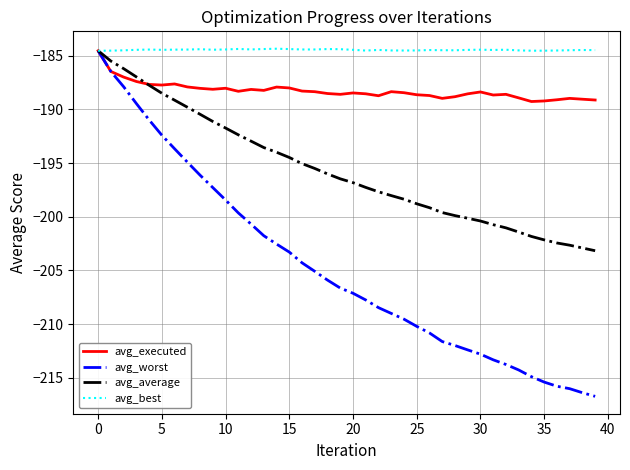

Which series has the widest spread of values?

avg_worst